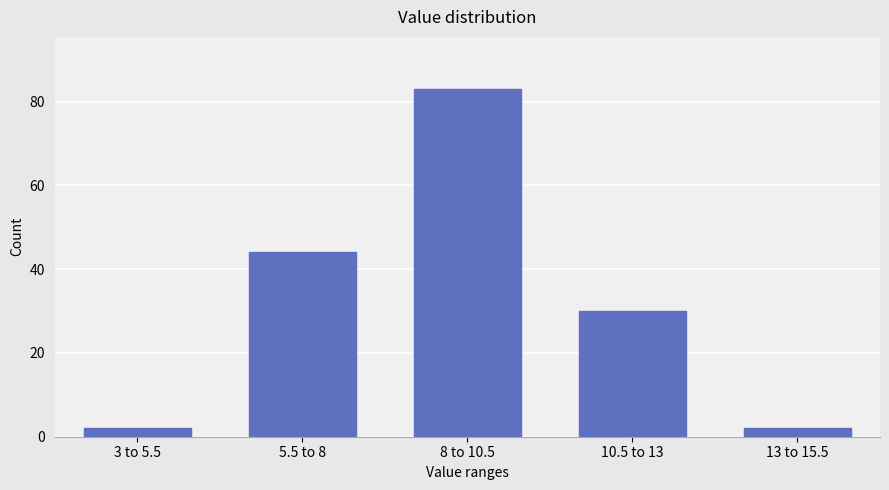

Reading left to right, extract all data points from this chart.

2	44	83	30	2